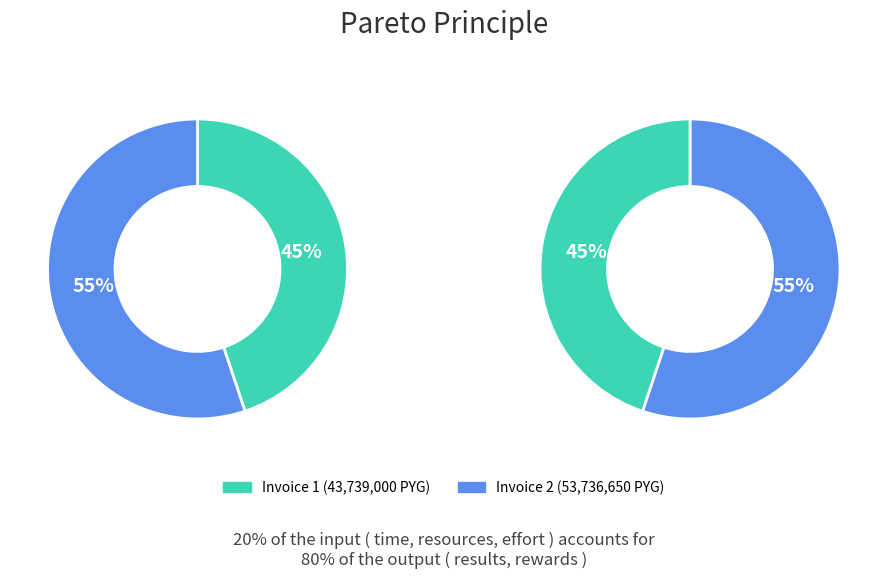

How many segments does this pie chart have?

2